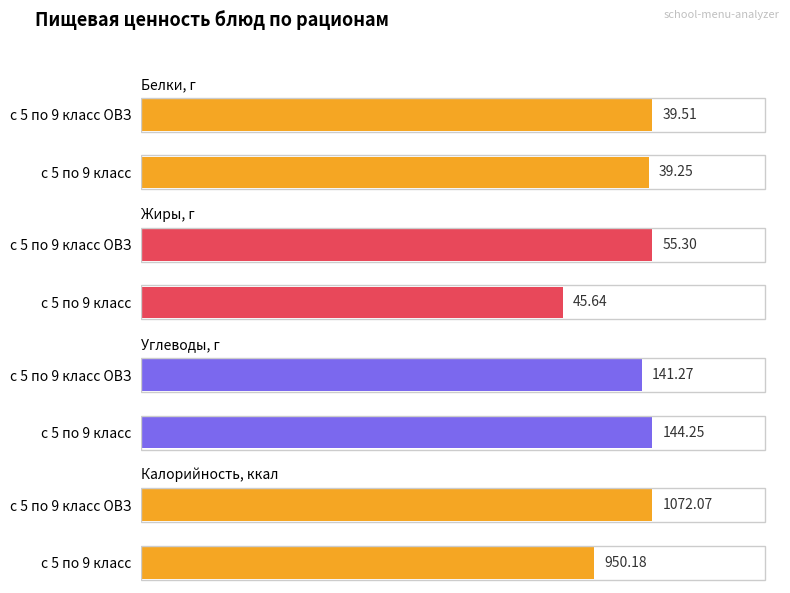

Which series has the largest range (max minus min)?

Калорийность, ккал